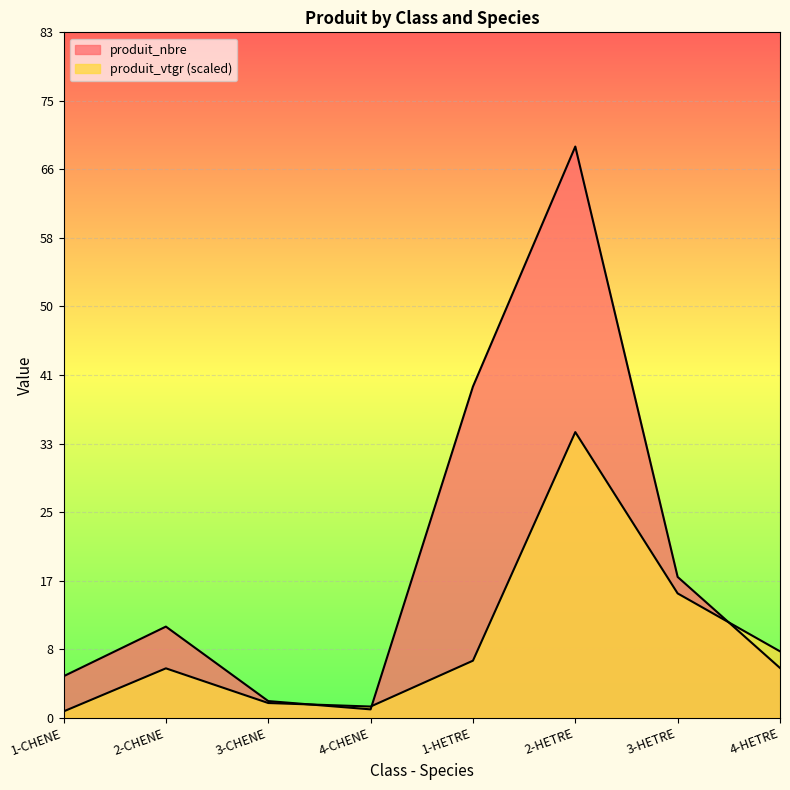

How many data points in produit_vtgr are less than 6?

4